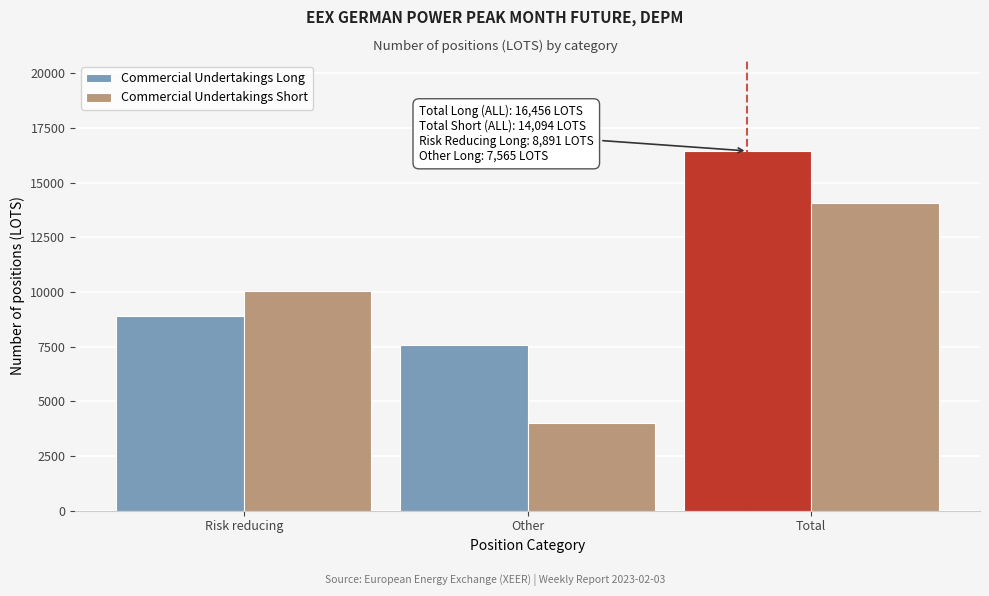

Reading left to right, transcribe all the data shown in this chart.

Commercial Undertakings Long: 8891	7565	16456
Commercial Undertakings Short: 10062	4032	14094